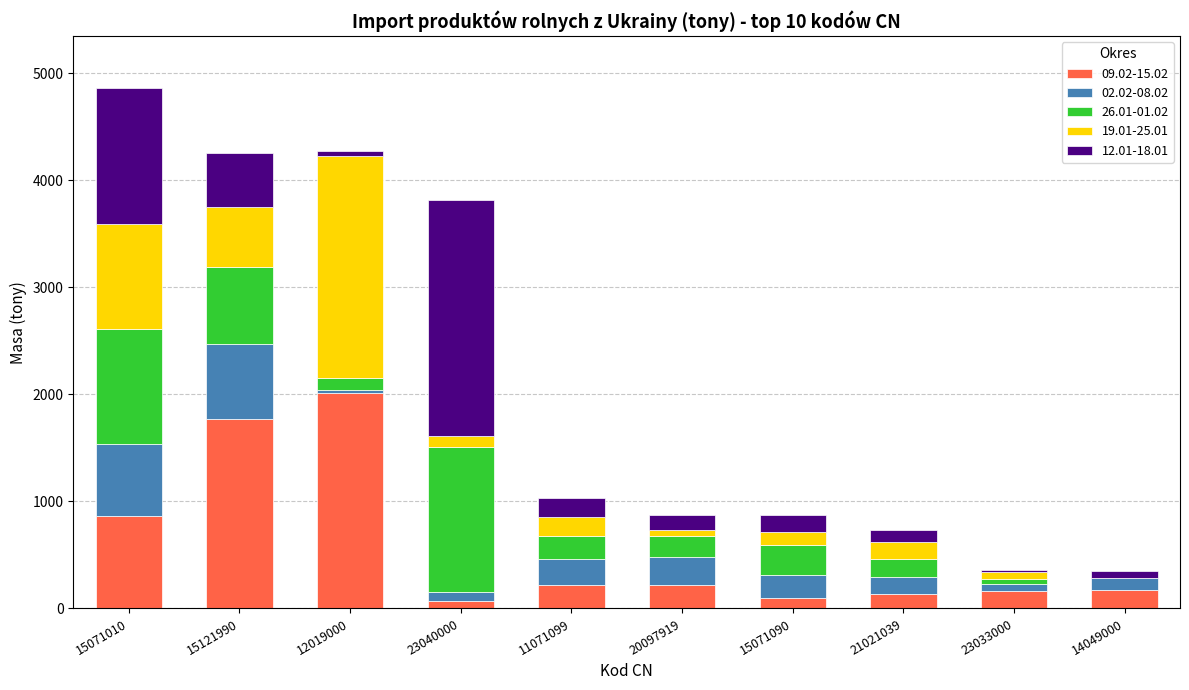

What is the total value across all series at 21021039?

737.2